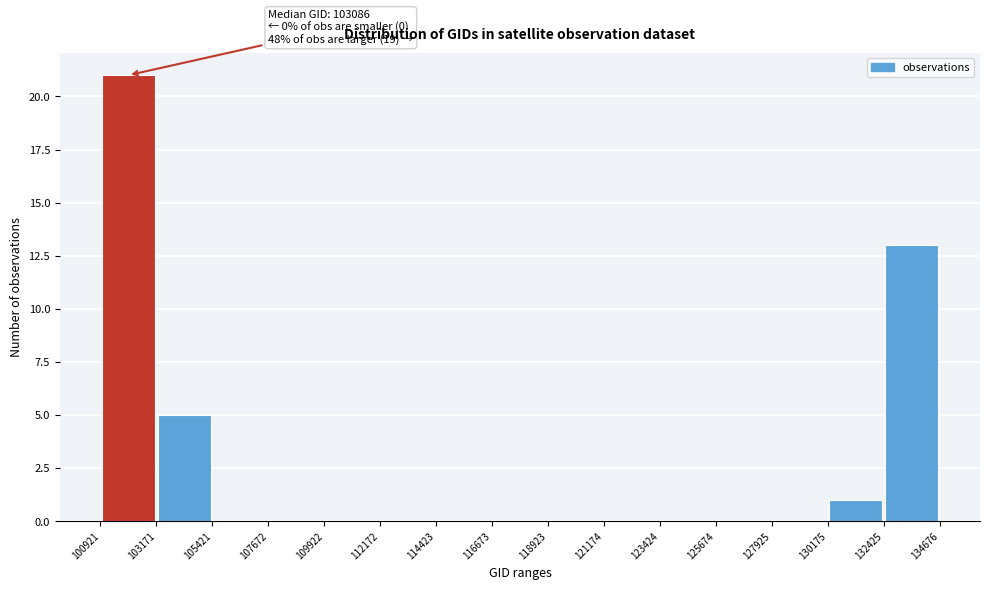

Which range on the x-axis has the tallest bar?

100921 to 103171